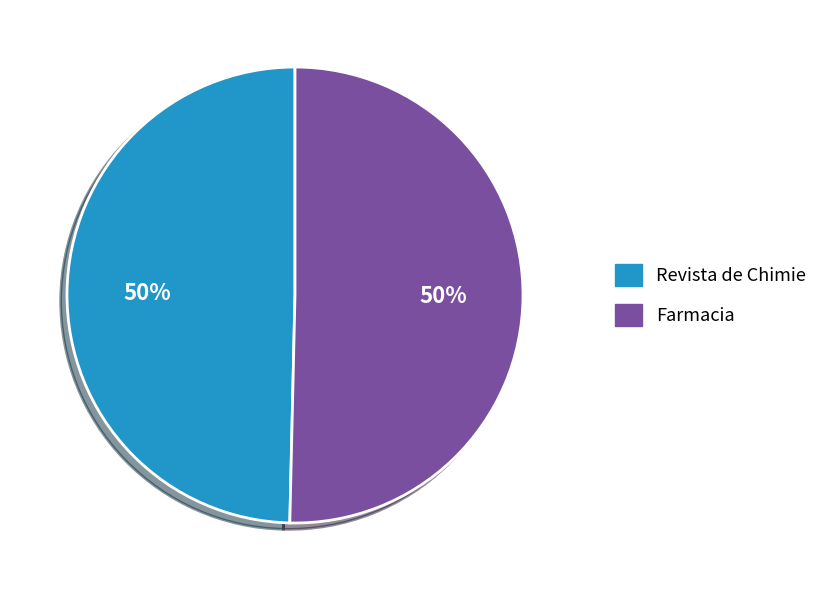

To the nearest percent, what is the average slice percentage?

50%